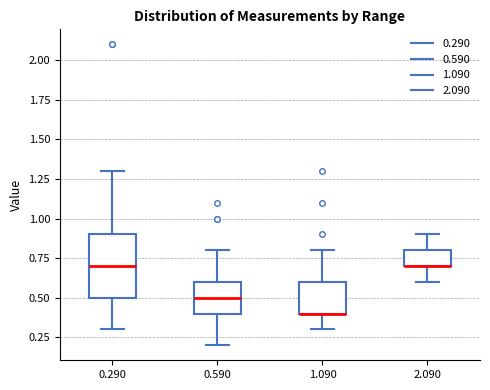

Reading left to right, transcribe this box plot: for each box, give where its median line is, the range the box spans, and where its two whiskers end, as read against the y-axis. The values are not printed on the chart, so give them approximately, as read against the axis.

0.290: median 0.7, box 0.5 to 0.9, whiskers 0.3 to 1.3
0.590: median 0.5, box 0.4 to 0.6, whiskers 0.2 to 0.8
1.090: median 0.4 (drawn on the box's lower edge), box 0.4 to 0.6, whiskers 0.3 to 0.8
2.090: median 0.7 (drawn on the box's lower edge), box 0.7 to 0.8, whiskers 0.6 to 0.9